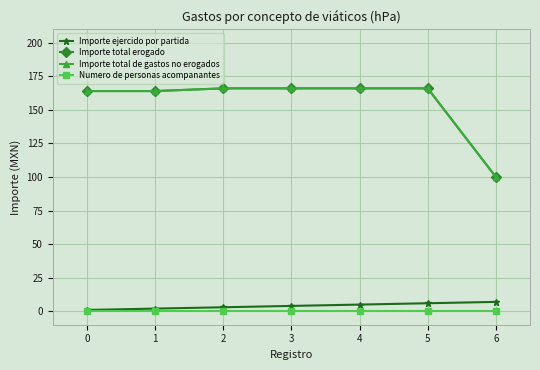

Reading left to right, list all the values displayed in this chart.

Importe ejercido por partida: 1	2	3	4	5	6	7
Importe total erogado: 164	164	166	166	166	166	100
Importe total de gastos no erogados: 164	164	166	166	166	166	100
Numero de personas acompanantes: 0	0	0	0	0	0	0